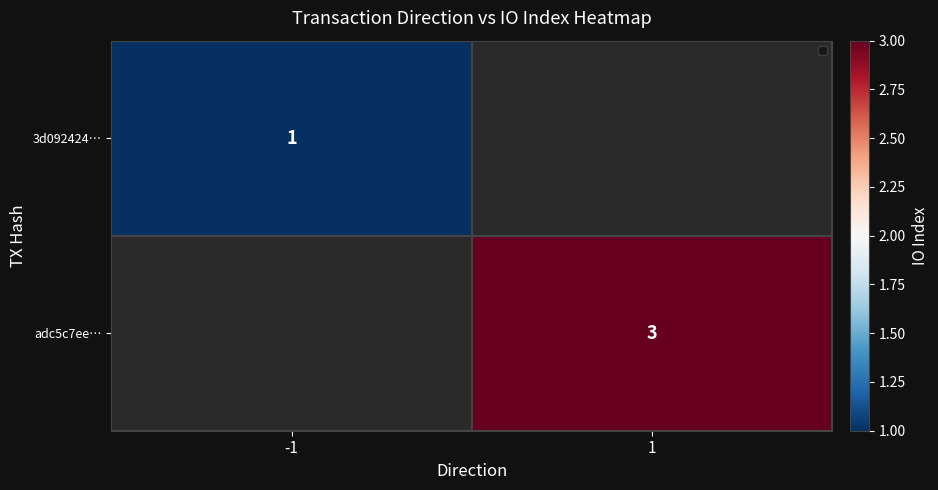

Is the value of adc5c7ee… at 1 greater than the value of 3d092424… at -1?

Yes